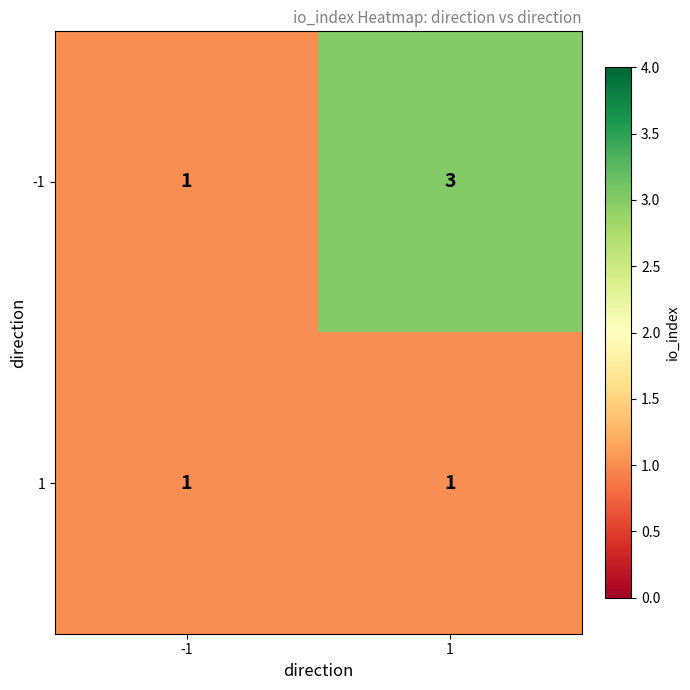

Which series has the largest range (max minus min)?

-1